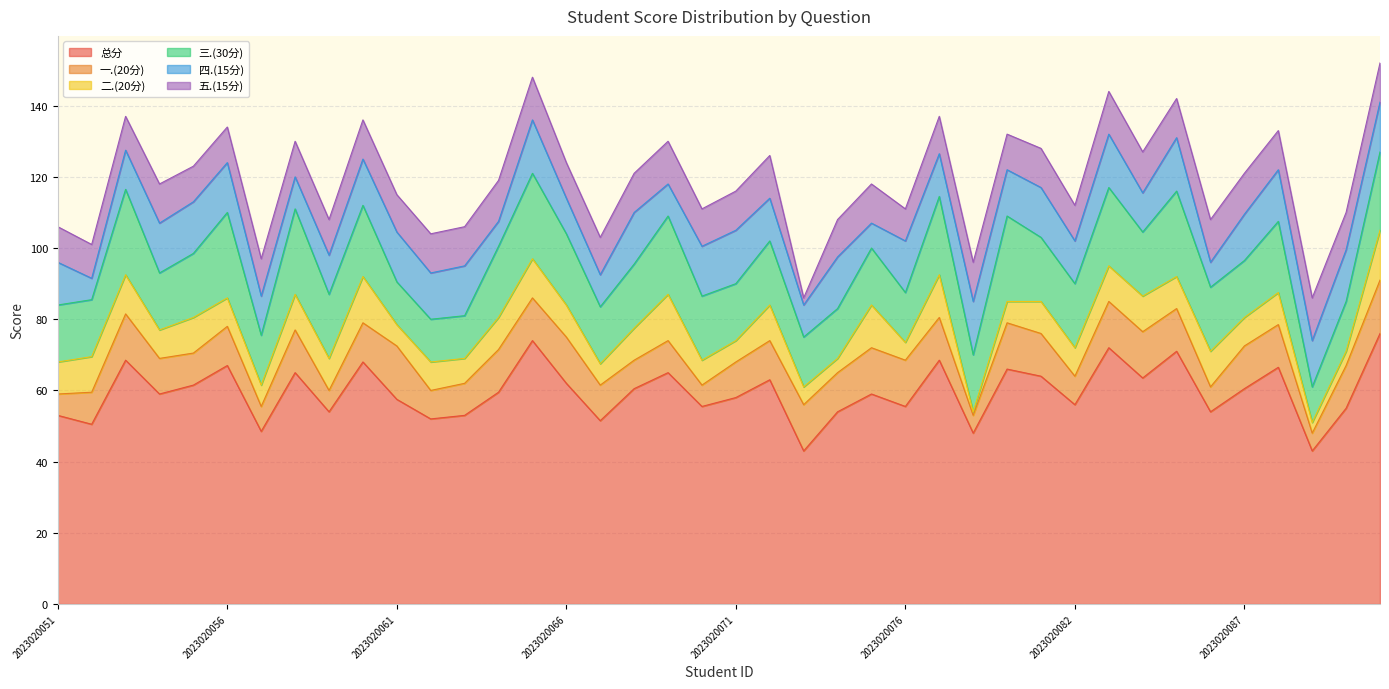

What is the difference between the 五.(15分) values at 2023020085 and 2023020089?

1.0